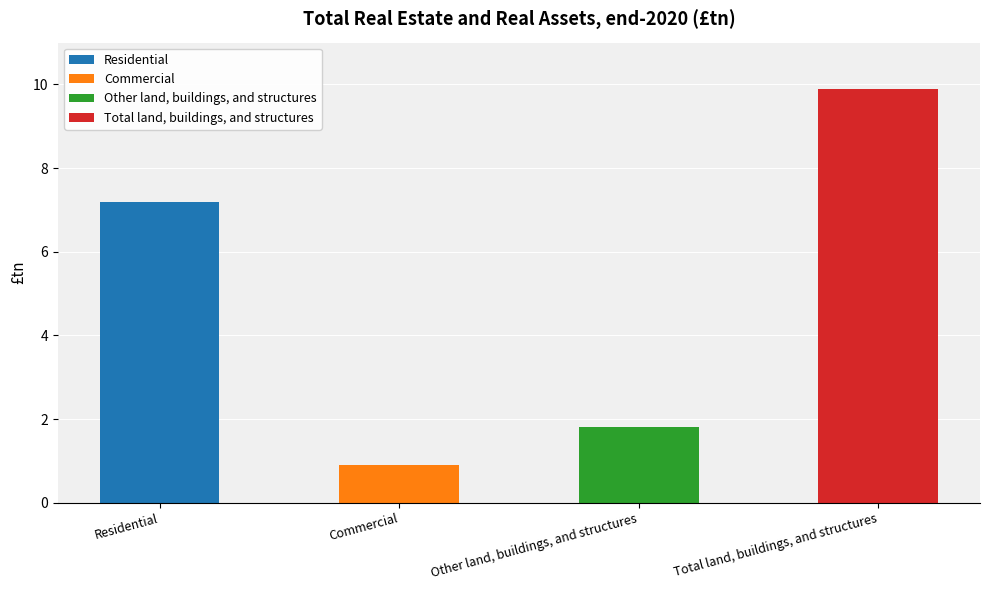

Which category has the highest value across all series?

Total land, buildings, and structures